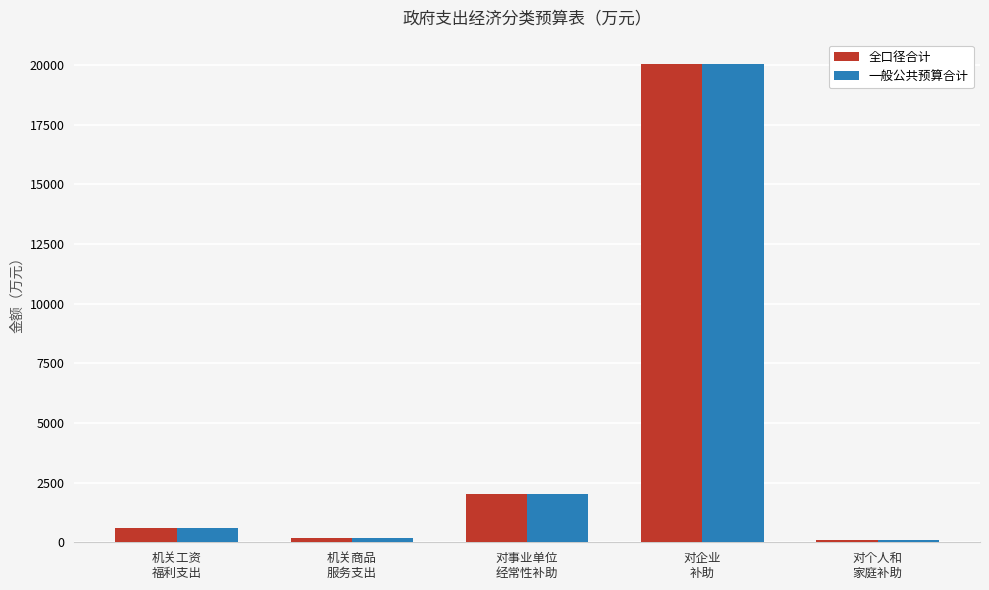

What is the difference between the second highest and second lowest values in the 全口径合计 series?

1854.6